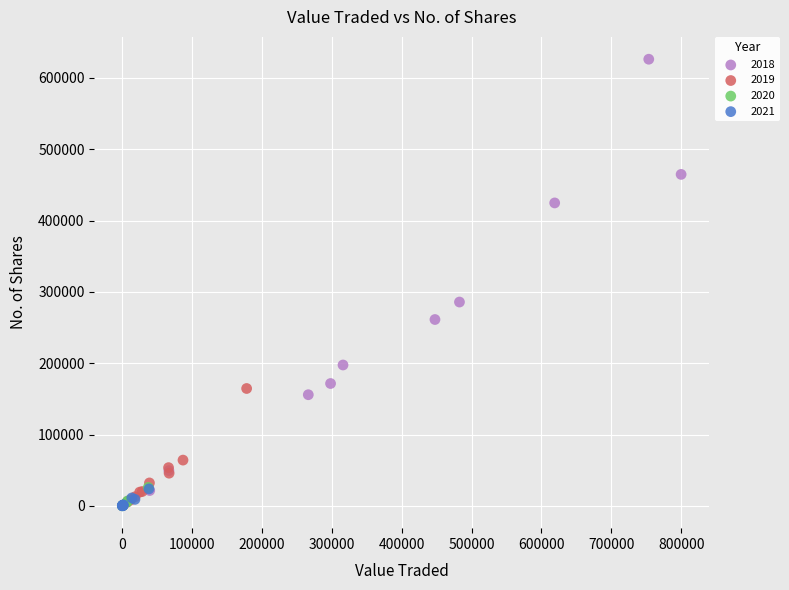

Which series contains the highest Y value?

2018